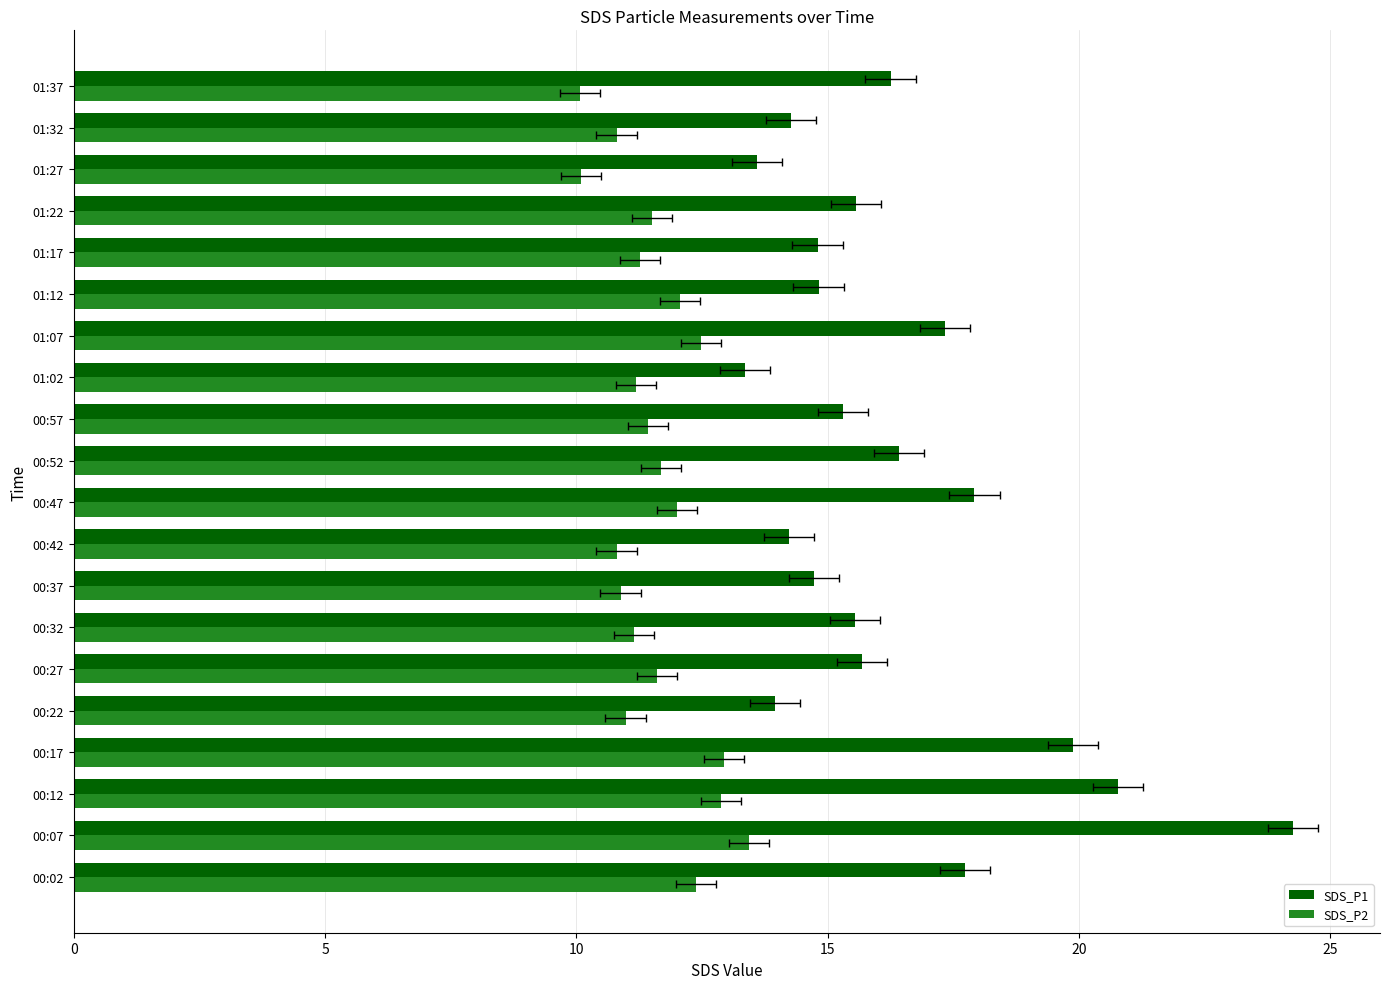

What value does the SDS_P1 series have at 00:37?

14.7